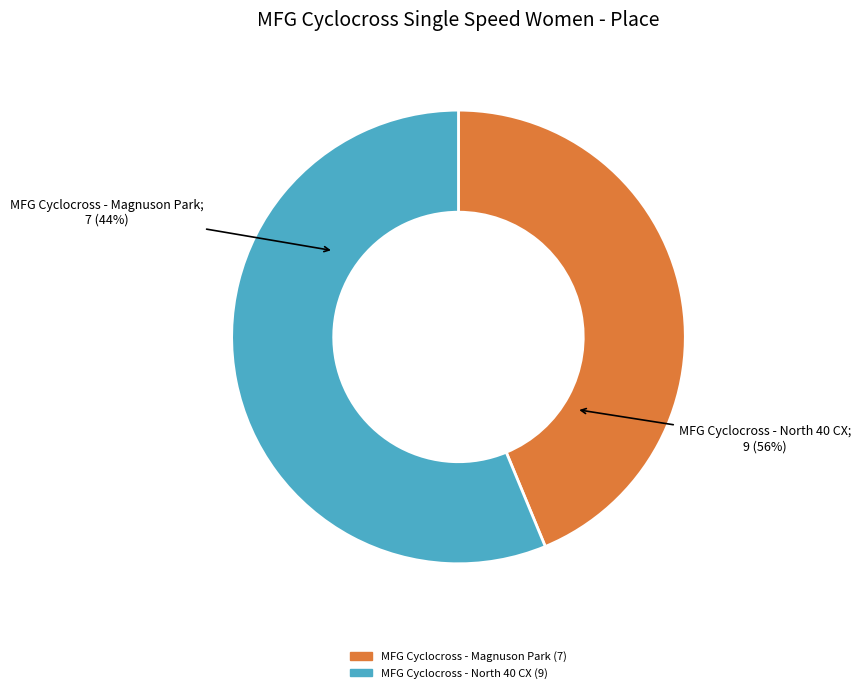

What is the ratio of the value at MFG Cyclocross - North 40 CX to the value at MFG Cyclocross - Magnuson Park?

1.3